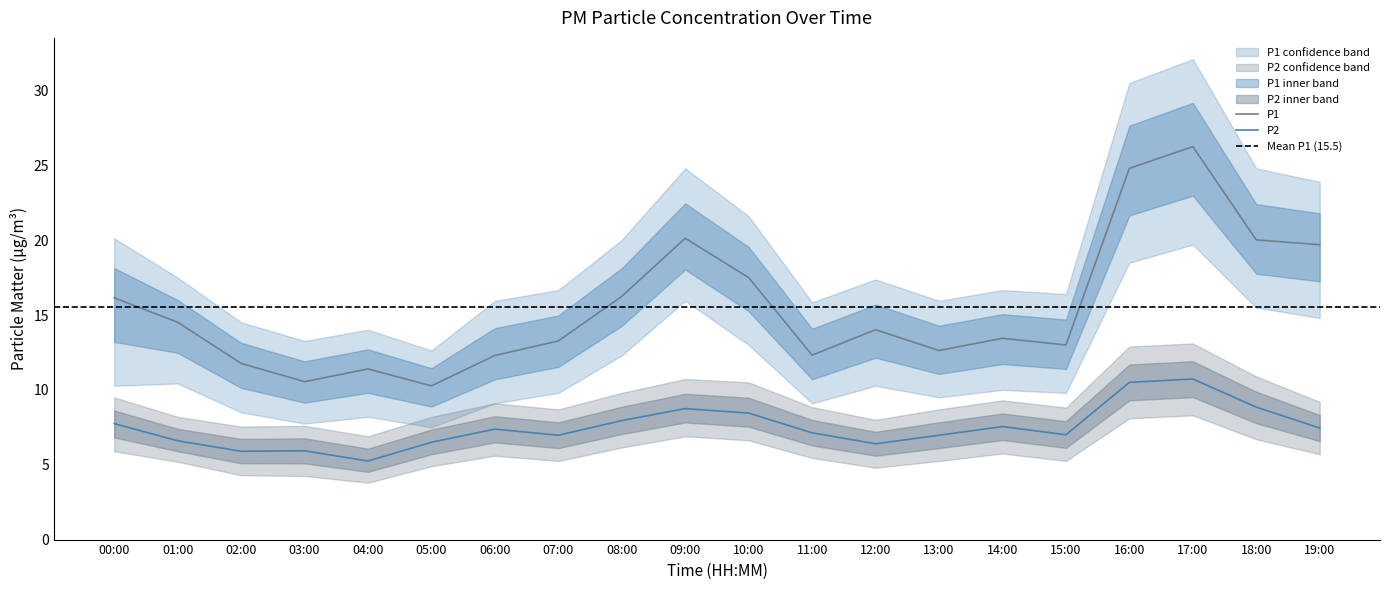

Reading left to right, transcribe all the data shown in this chart.

P1: 00:00=16.1	01:00=14.5	02:00=11.8	03:00=10.6	04:00=11.4	05:00=10.3	06:00=12.3	07:00=13.3	08:00=16.2	09:00=20.1	10:00=17.5	11:00=12.3	12:00=14.0	13:00=12.6	14:00=13.4	15:00=13.0	16:00=24.8	17:00=26.2	18:00=20.0	19:00=19.7
P1_upper: 00:00=20.1	01:00=17.5	02:00=14.5	03:00=13.3	04:00=14.0	05:00=12.6	06:00=15.9	07:00=16.7	08:00=20.0	09:00=24.8	10:00=21.6	11:00=15.8	12:00=17.4	13:00=15.9	14:00=16.7	15:00=16.4	16:00=30.5	17:00=32.1	18:00=24.8	19:00=23.9
P1_lower: 00:00=10.3	01:00=10.4	02:00=8.5	03:00=7.8	04:00=8.2	05:00=7.5	06:00=9.1	07:00=9.8	08:00=12.3	09:00=15.9	10:00=13.0	11:00=9.1	12:00=10.3	13:00=9.5	14:00=10.0	15:00=9.8	16:00=18.5	17:00=19.7	18:00=15.5	19:00=14.8
P2: 00:00=7.8	01:00=6.6	02:00=5.9	03:00=5.9	04:00=5.2	05:00=6.5	06:00=7.4	07:00=7.0	08:00=8.0	09:00=8.8	10:00=8.4	11:00=7.1	12:00=6.4	13:00=7.0	14:00=7.5	15:00=7.0	16:00=10.5	17:00=10.7	18:00=8.8	19:00=7.5
P2_upper: 00:00=9.5	01:00=8.2	02:00=7.5	03:00=7.6	04:00=6.9	05:00=8.2	06:00=9.1	07:00=8.7	08:00=9.8	09:00=10.7	10:00=10.5	11:00=8.8	12:00=8.0	13:00=8.7	14:00=9.3	15:00=8.8	16:00=12.9	17:00=13.1	18:00=10.9	19:00=9.2
P2_lower: 00:00=5.9	01:00=5.2	02:00=4.3	03:00=4.2	04:00=3.8	05:00=4.9	06:00=5.6	07:00=5.2	08:00=6.2	09:00=6.9	10:00=6.6	11:00=5.5	12:00=4.8	13:00=5.2	14:00=5.8	15:00=5.2	16:00=8.1	17:00=8.3	18:00=6.7	19:00=5.7